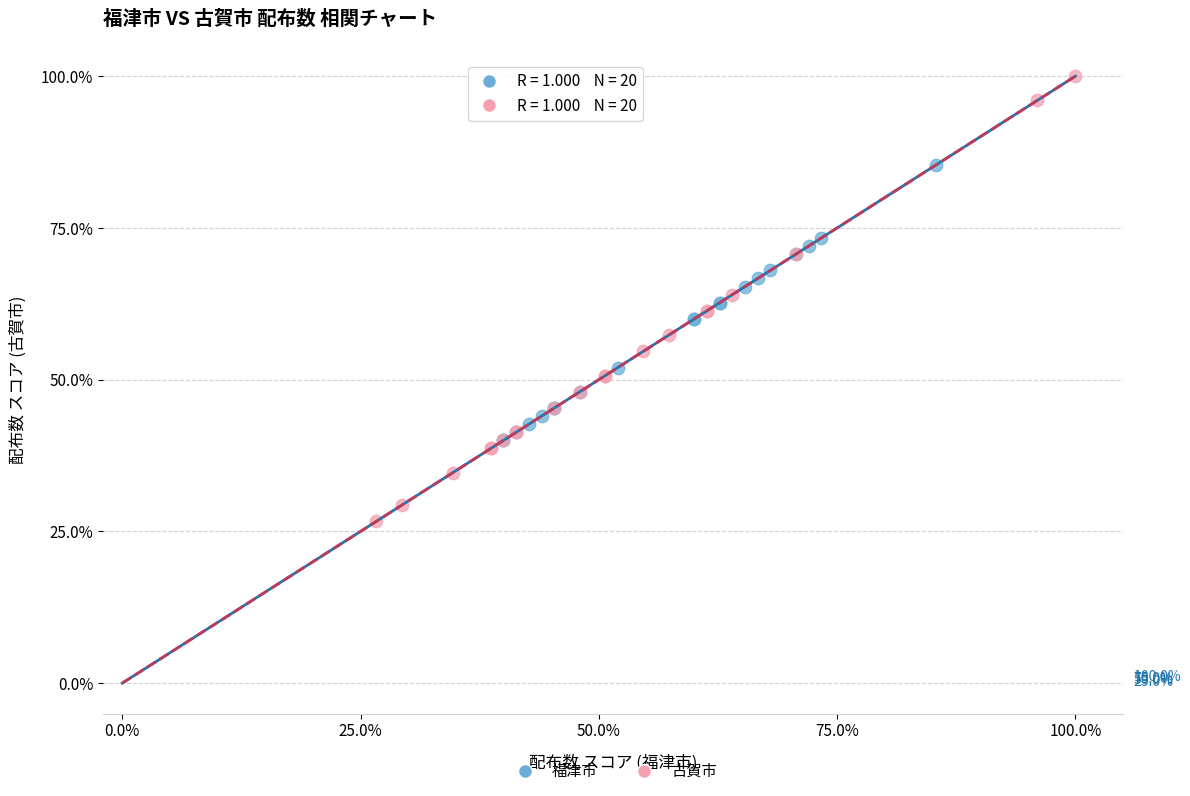

Which series contains the lowest Y value?

古賀市